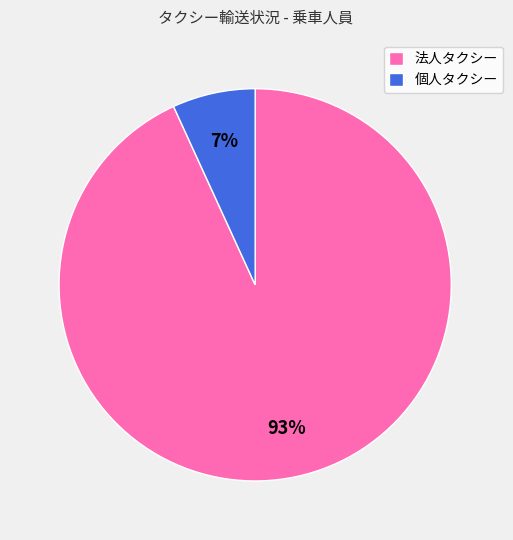

Rank the categories by value from highest to lowest.

法人タクシー, 個人タクシー